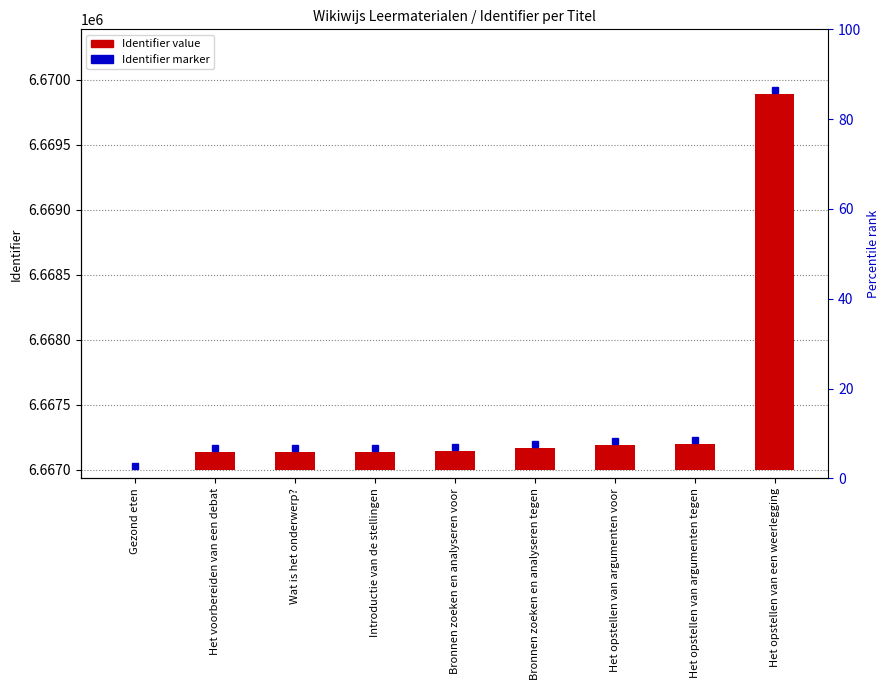

What is the change in value from Bronnen zoeken en analyseren voor to Het opstellen van argumenten voor?

+51